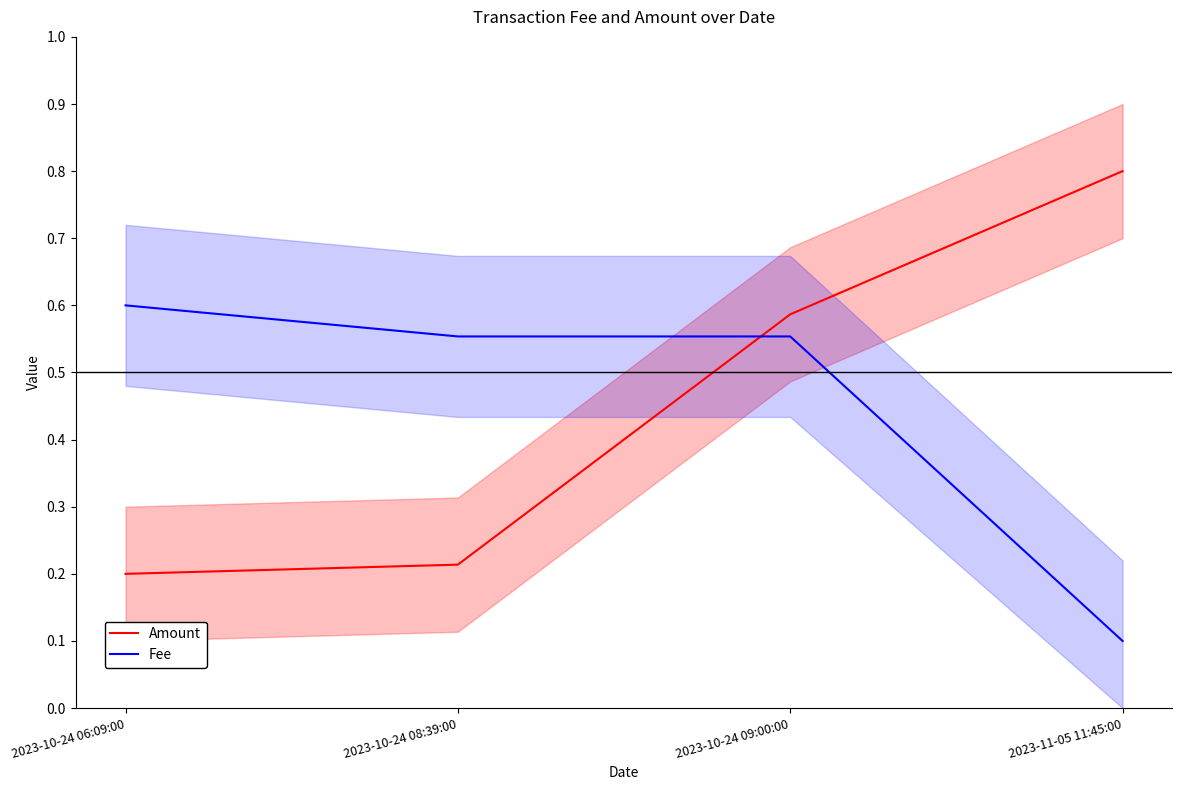

What is the greatest value displayed?

0.8